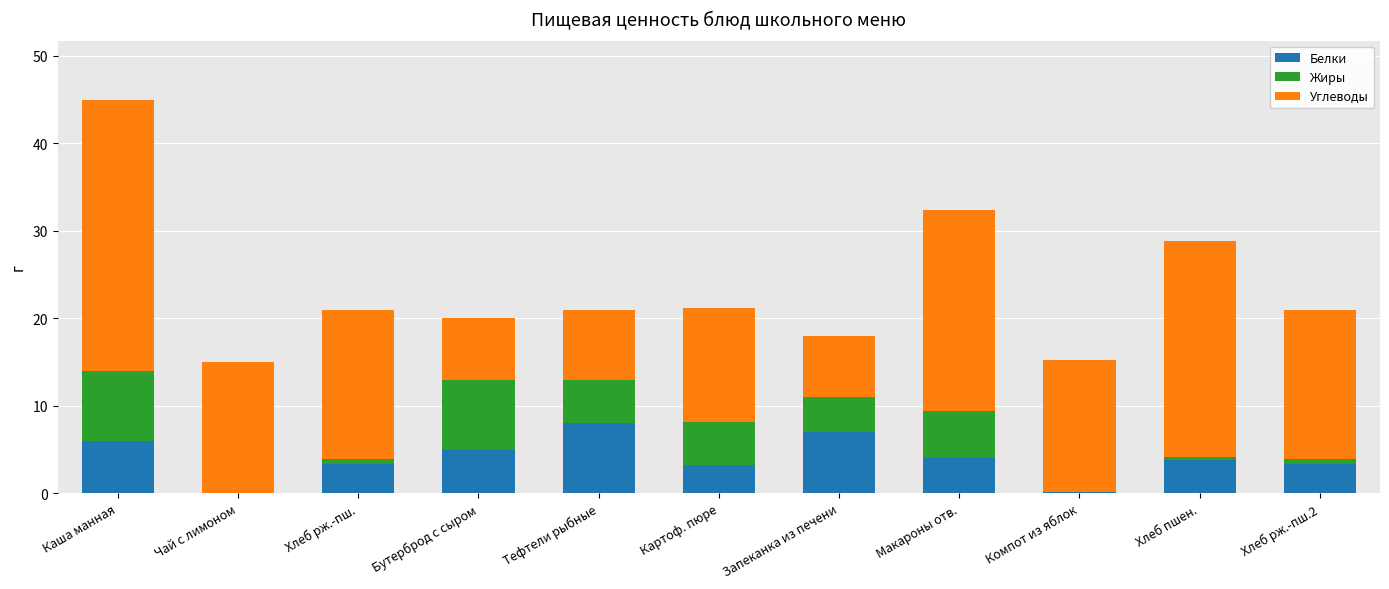

True or false: Белки has a value of 8.0 at Тефтели рыбные.

True